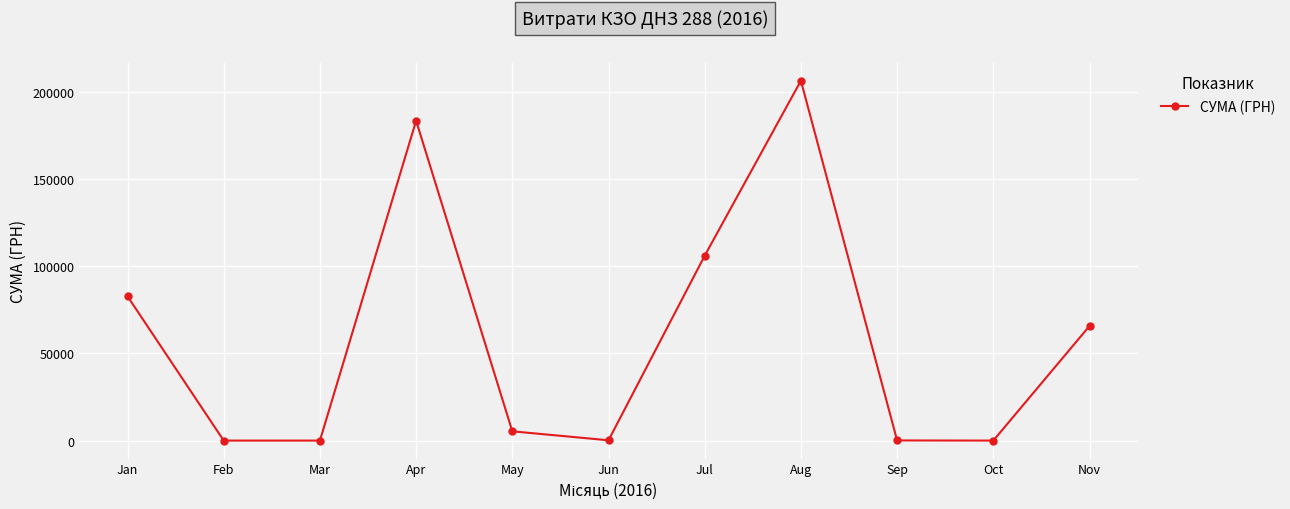

The chart shows a value of 0.0 at Mar. True or false?

True